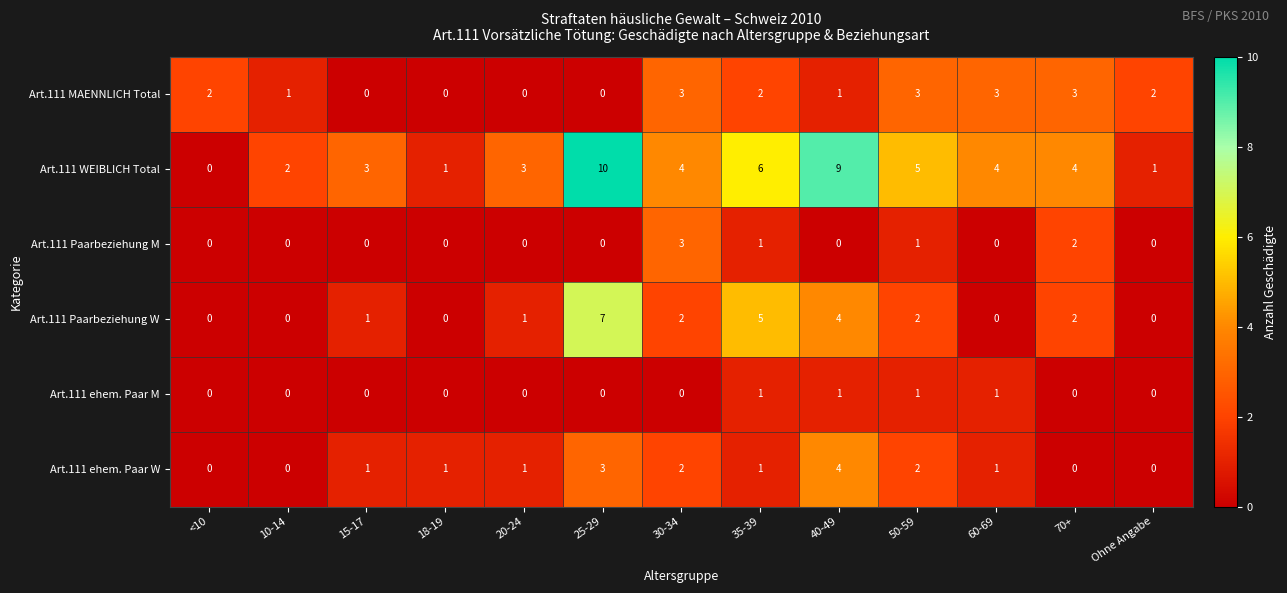

Count the number of categories in the chart.

13